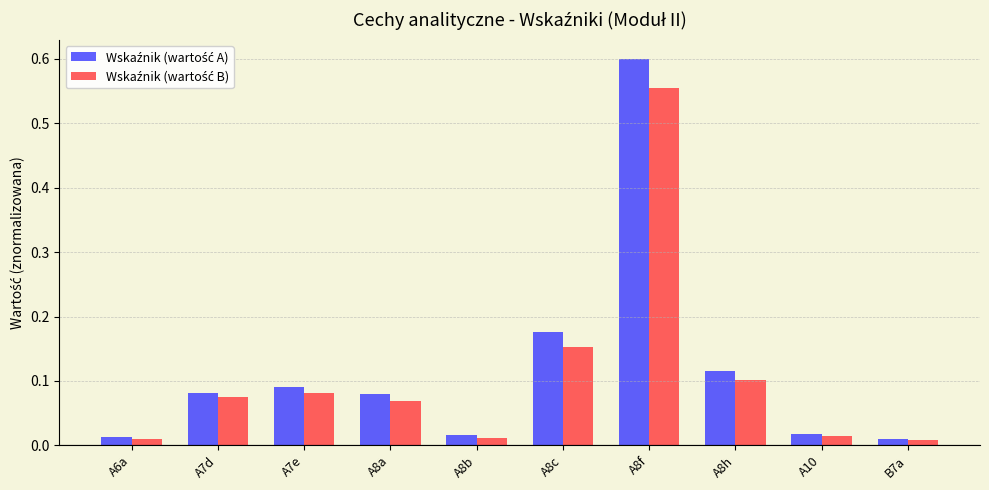

What is the label of the 9th bar from the right?

A7d